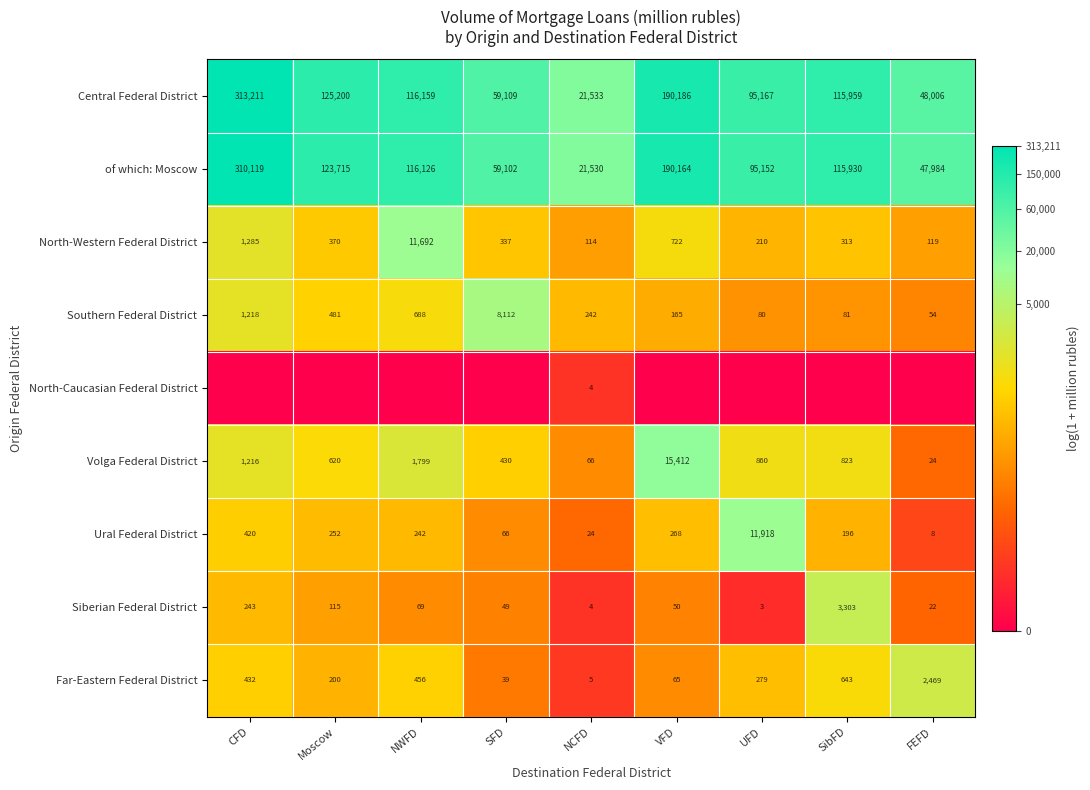

What is the difference between the North-Western Federal District values at FEFD and SibFD?

194